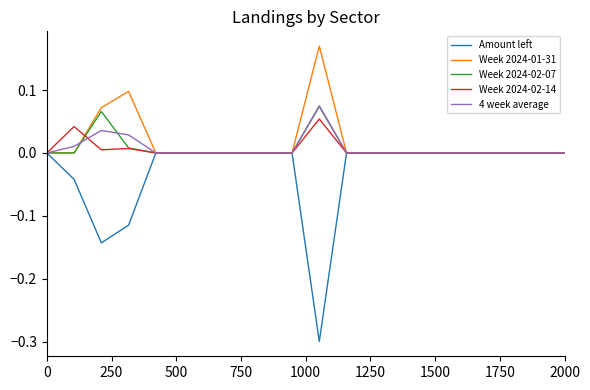

Does the chart have visible grid lines?

No